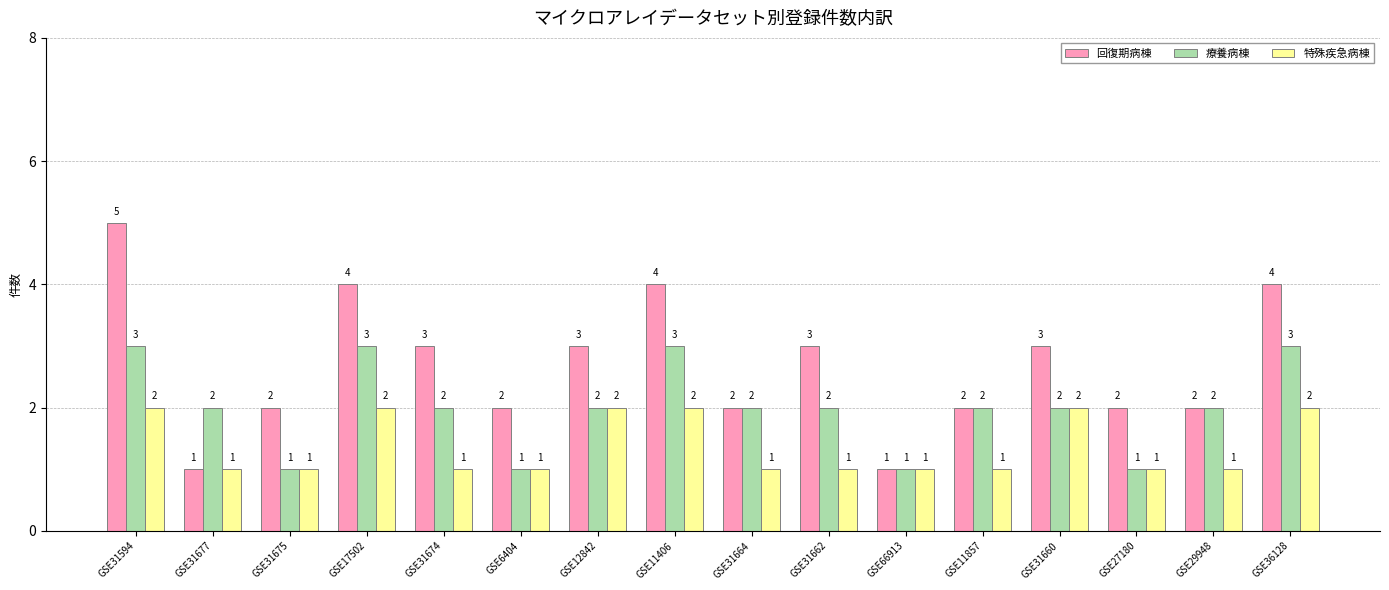

How many 回復期病棟 values are between 2 and 4?

13